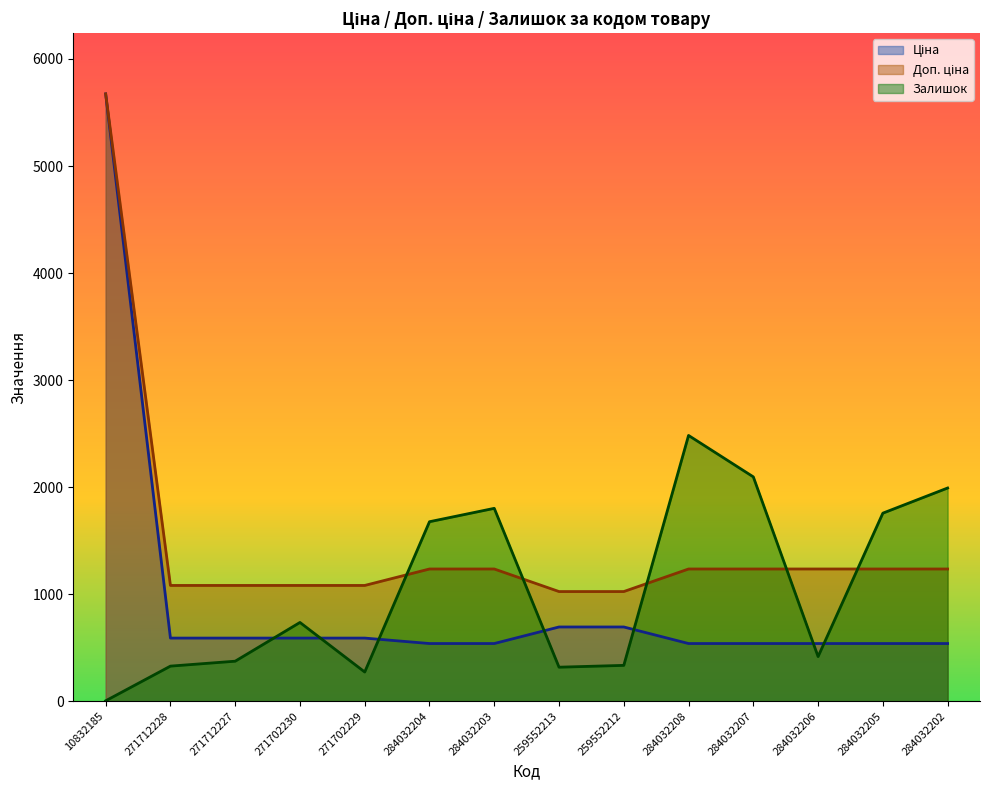

Is it true that Доп. ціна equals 1235.4 at 284032206?

True